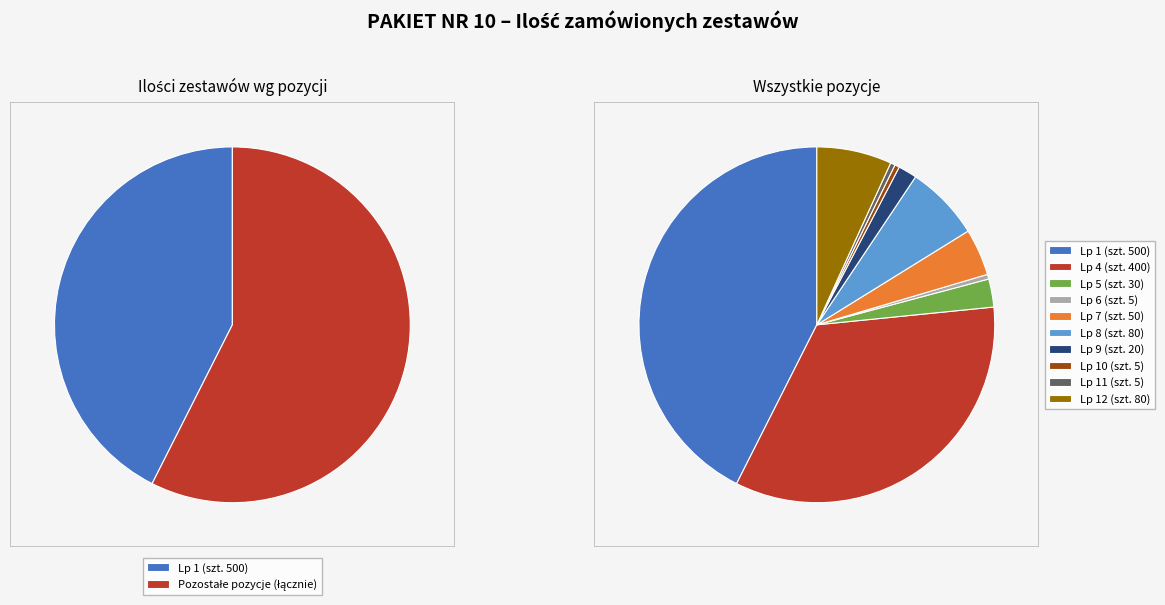

What is the ratio of the value at Lp 4 (szt. 400) to the value at Lp 12 (szt. 80)?

5.0